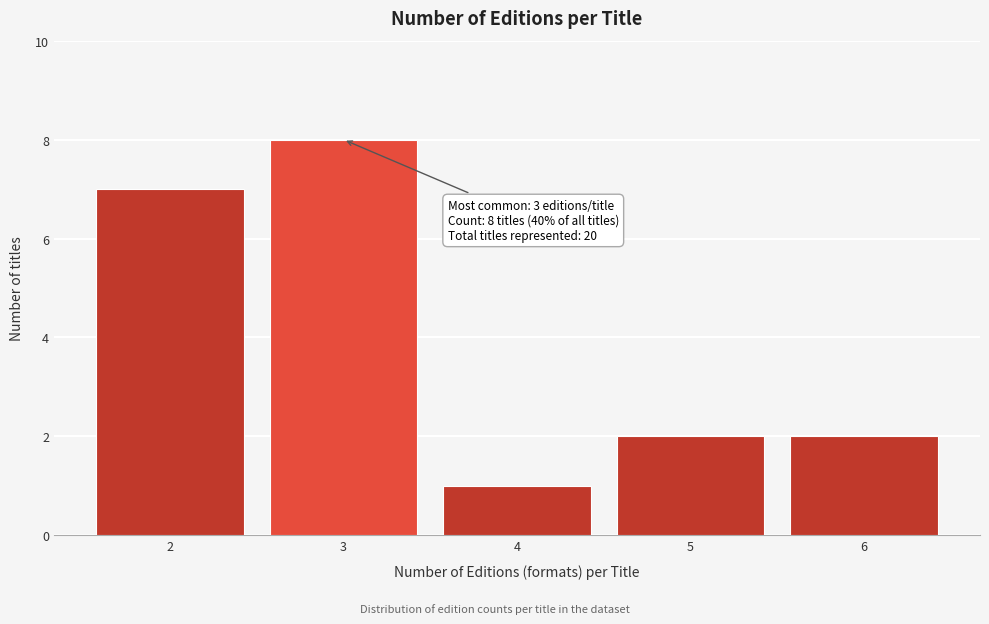

Reading right to left, what are all the values shown in this chart?

6=2	5=2	4=1	3=8	2=7